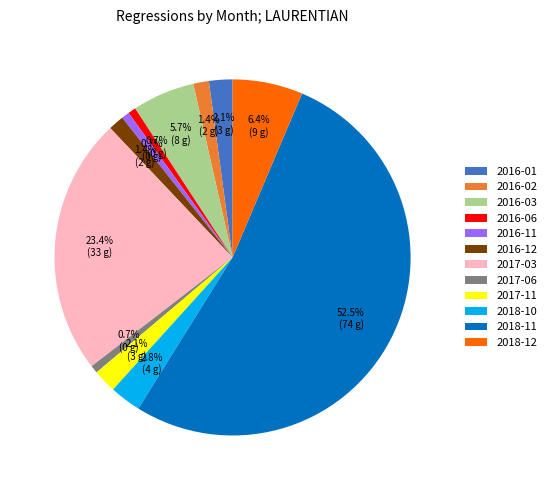

Do 2018-10 and 2016-03 together represent more than half of the pie?

No